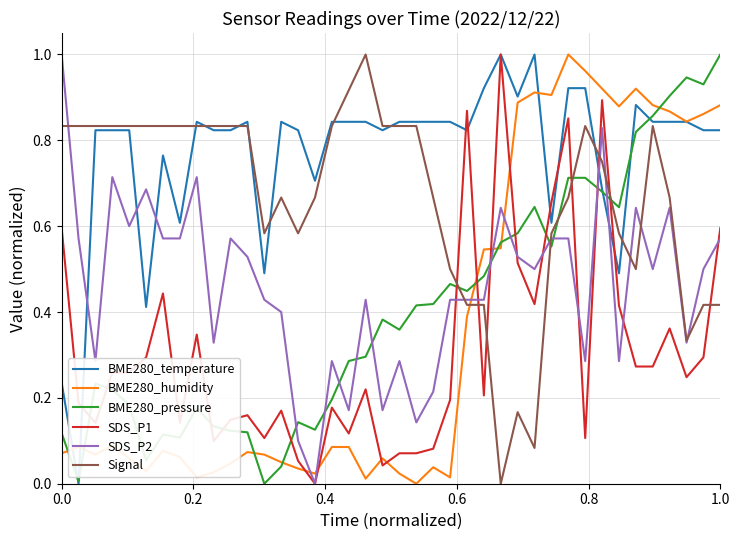

Which series has the largest total across all categories?

BME280_temperature